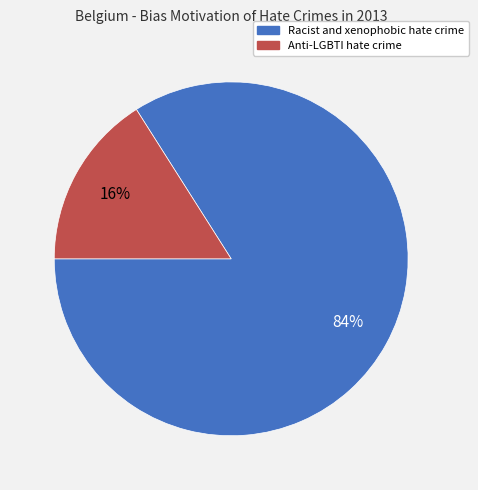

How many segments does this pie chart have?

2